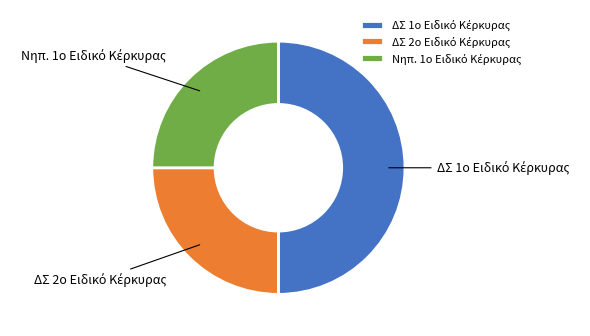

Count the number of slices in the pie.

3